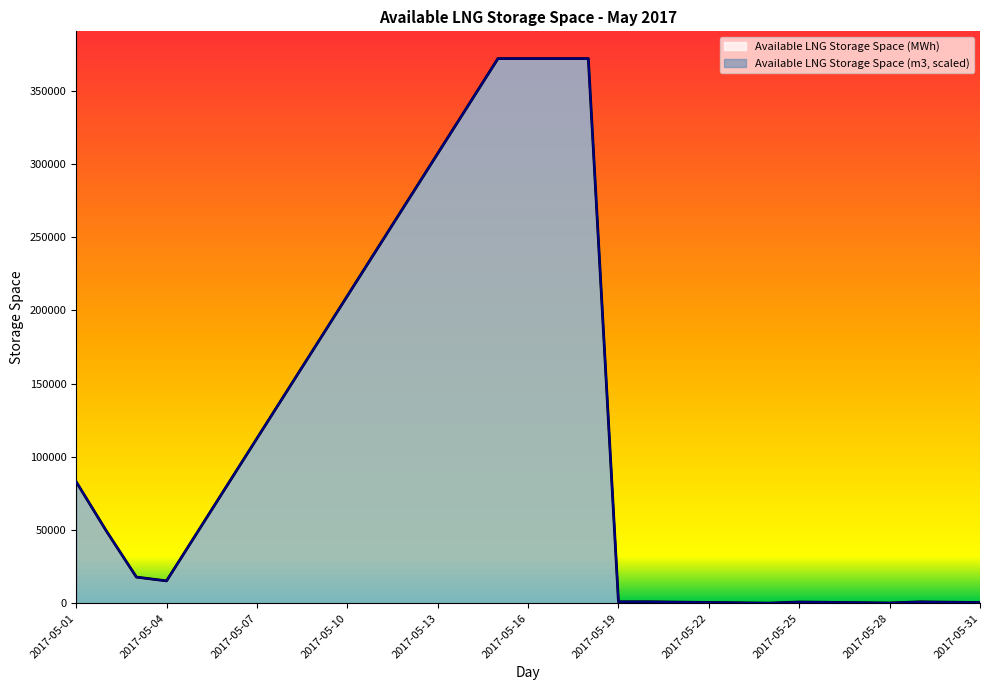

What is the difference between the highest and lowest values at 2017-05-11?

3.6